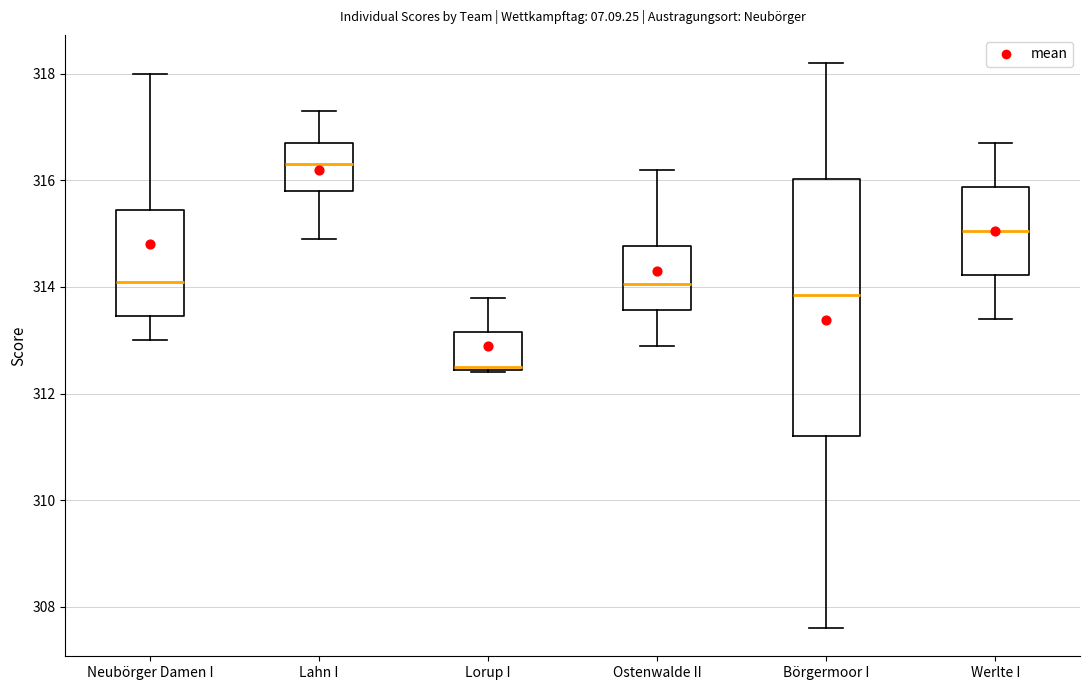

Where does the lower whisker of the box for Lahn I end on the y-axis? The values are not printed on the chart, so give them approximately, as read against the axis.

315.0